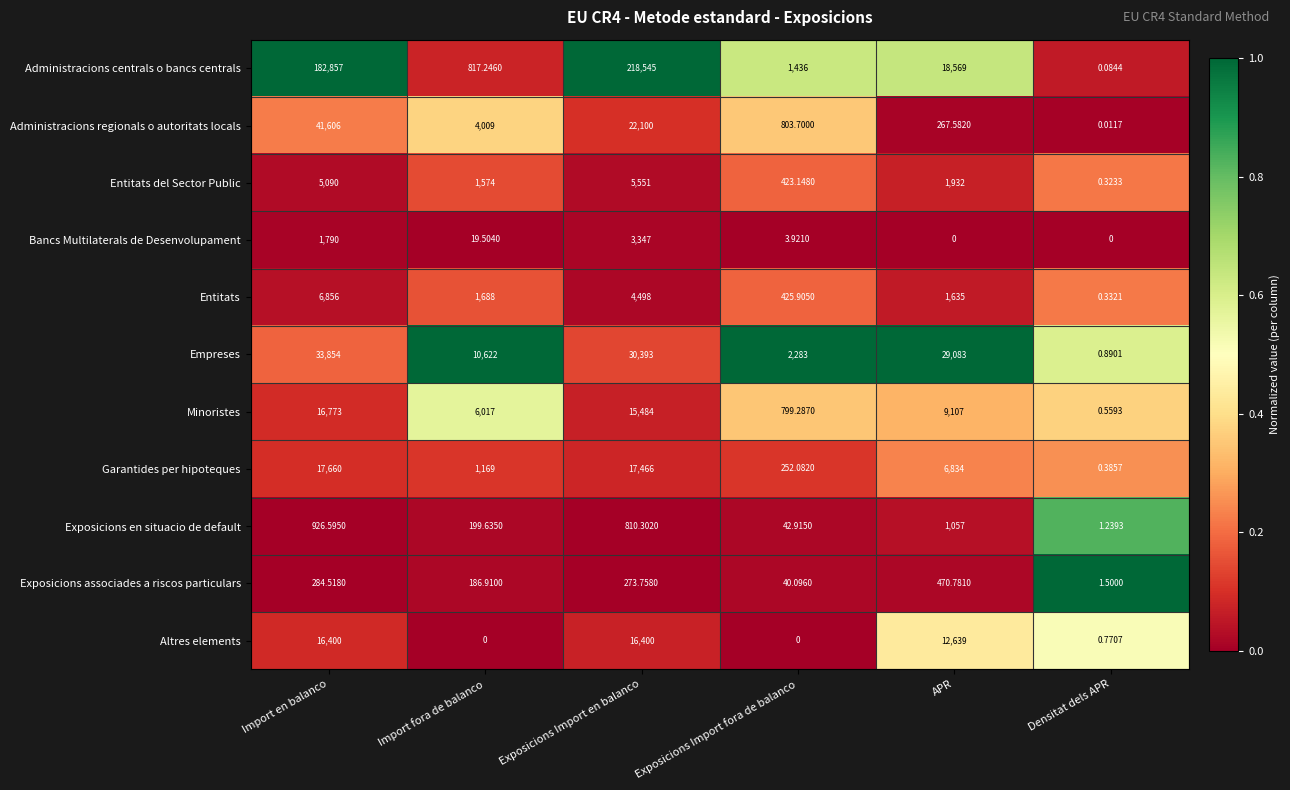

Is the value of Entitats del Sector Public at Import fora de balanco greater than the value of Minoristes at APR?

No